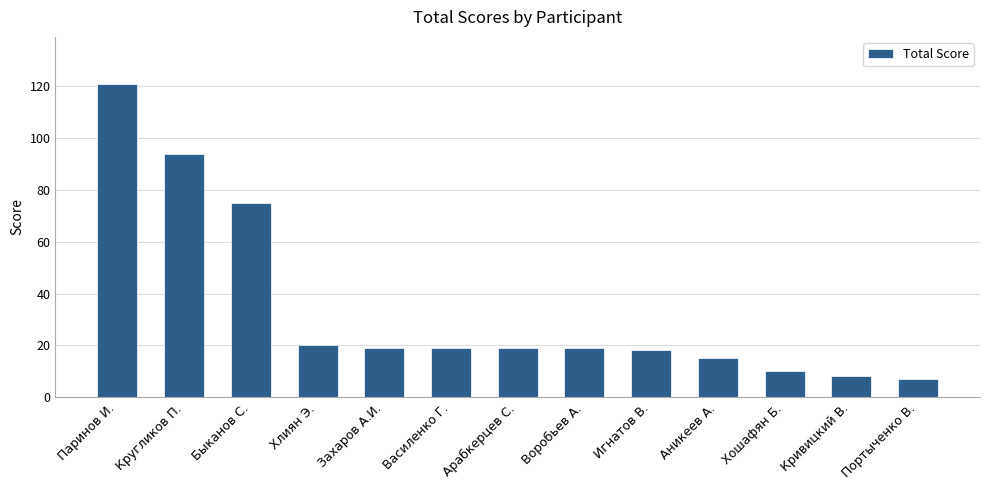

What is the change in value from Паринов И. to Воробьев А.?

-102